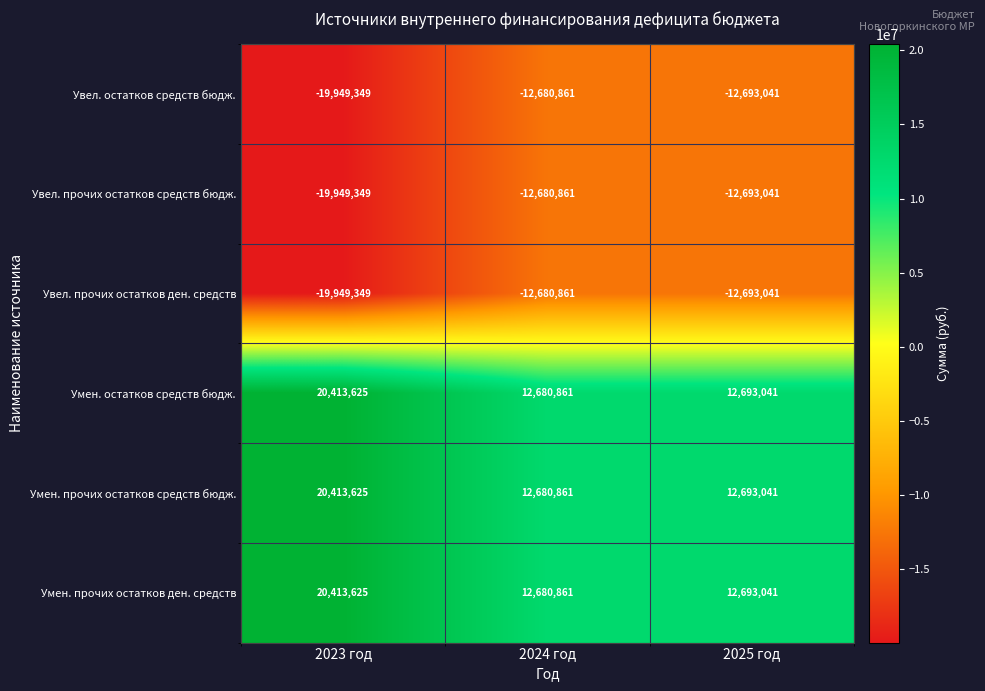

Is the value of Умен. прочих остатков средств бюдж. at 2024 год greater than the value of Увел. остатков средств бюдж. at 2024 год?

Yes